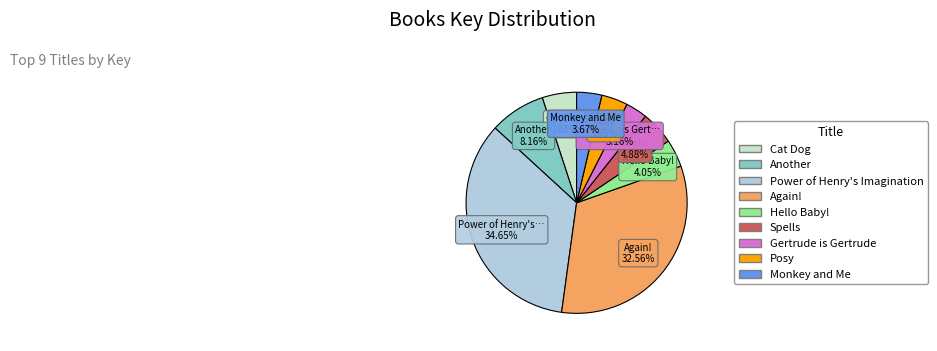

To the nearest percent, what is the combined percentage of Hello Baby! and Cat Dog?

9%